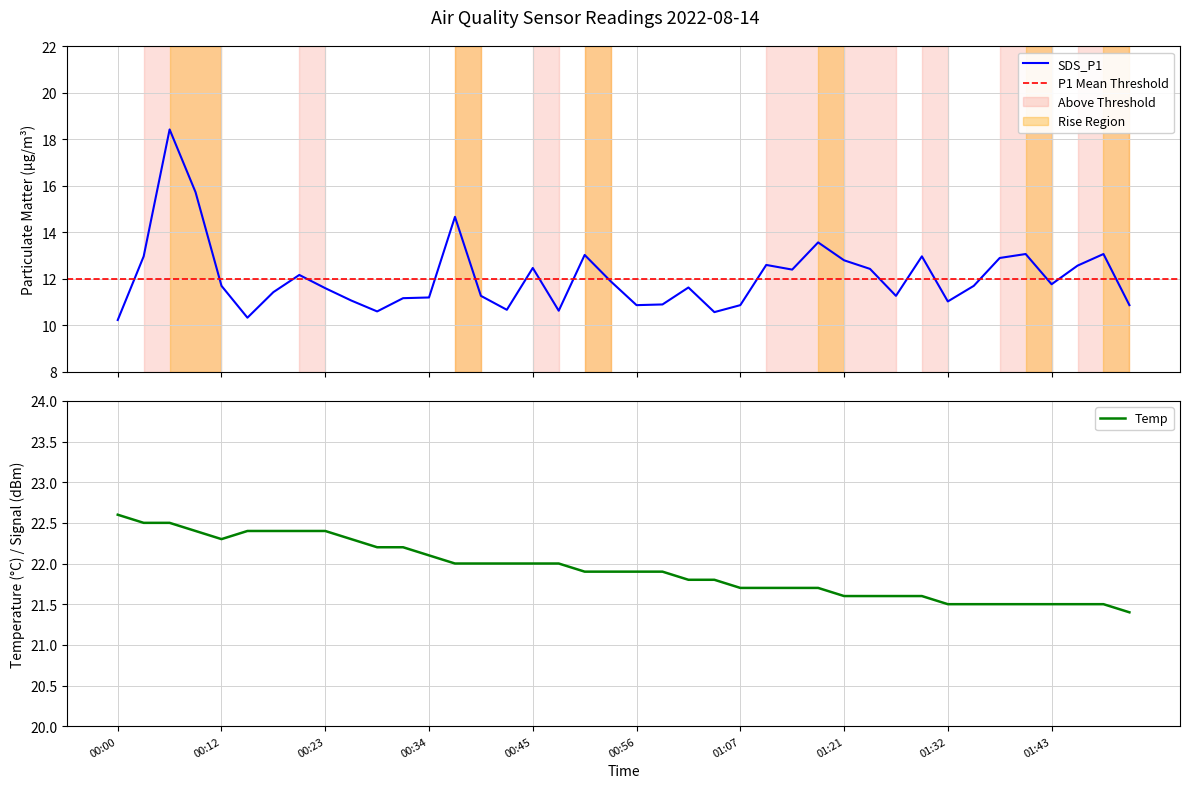

Rank the series at 01:40 from lowest to highest value.

SDS_P1, Temp